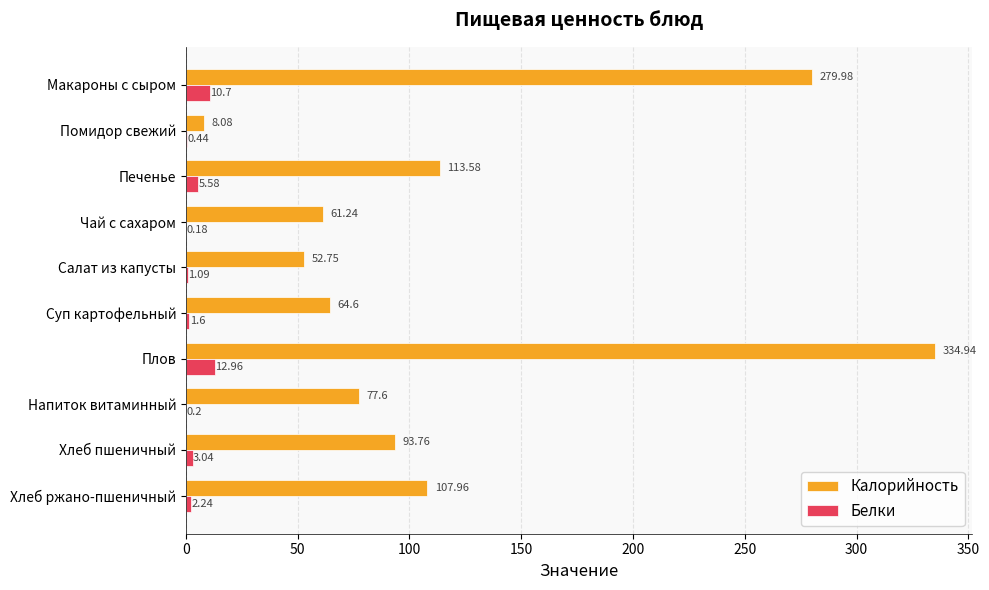

Count the number of data series in this chart.

2